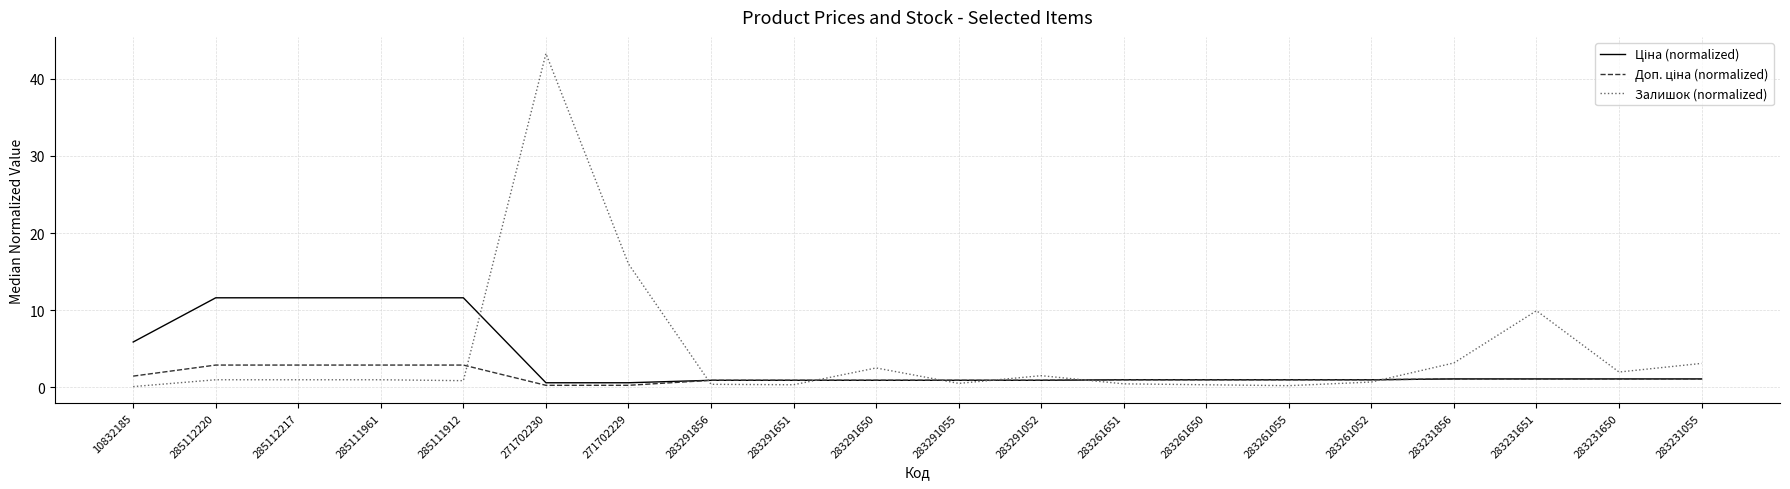

Count the number of data series in this chart.

3